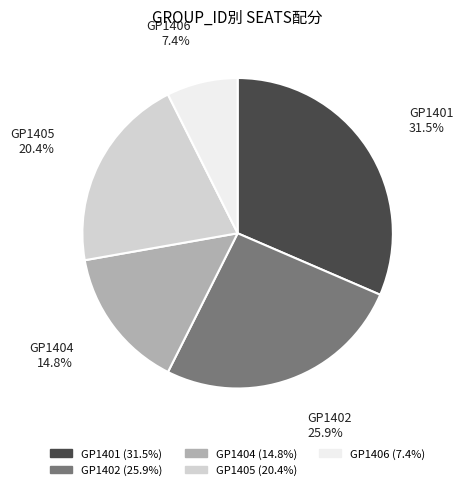

To the nearest percent, what is the difference between the largest and smallest slice percentages?

24%